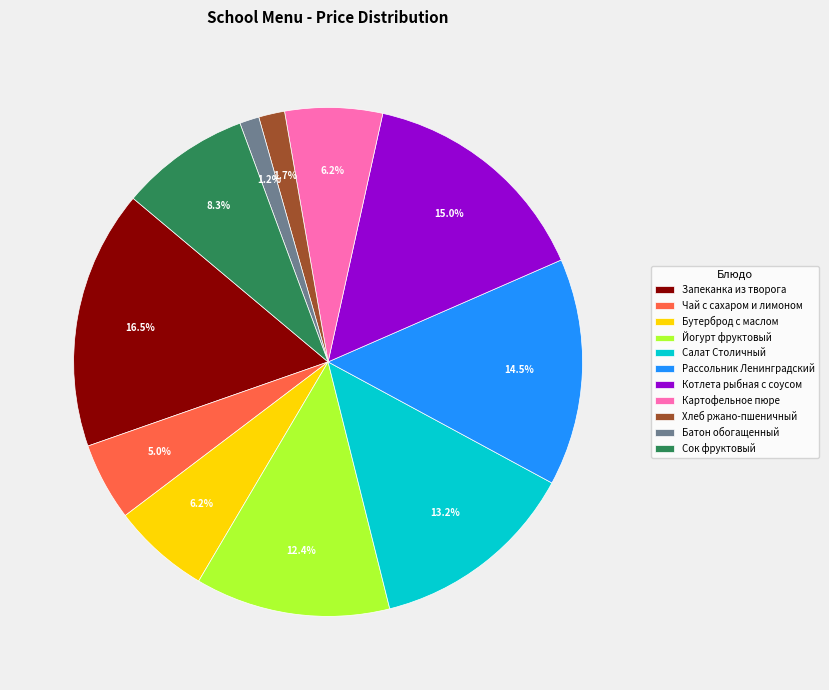

Which category has the biggest portion of the pie?

Запеканка из творога